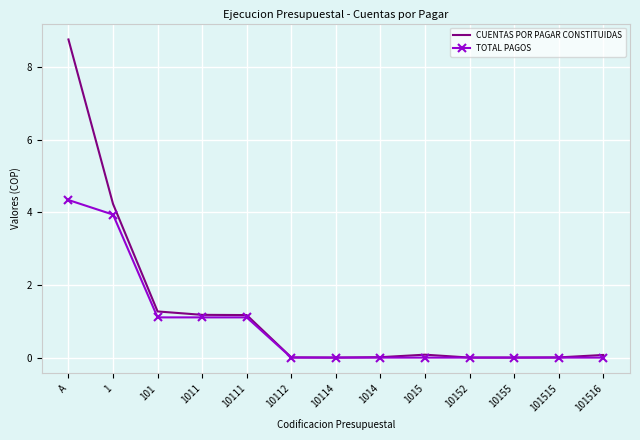

List the series in order of their overall mean, lowest first.

TOTAL PAGOS, CUENTAS POR PAGAR CONSTITUIDAS